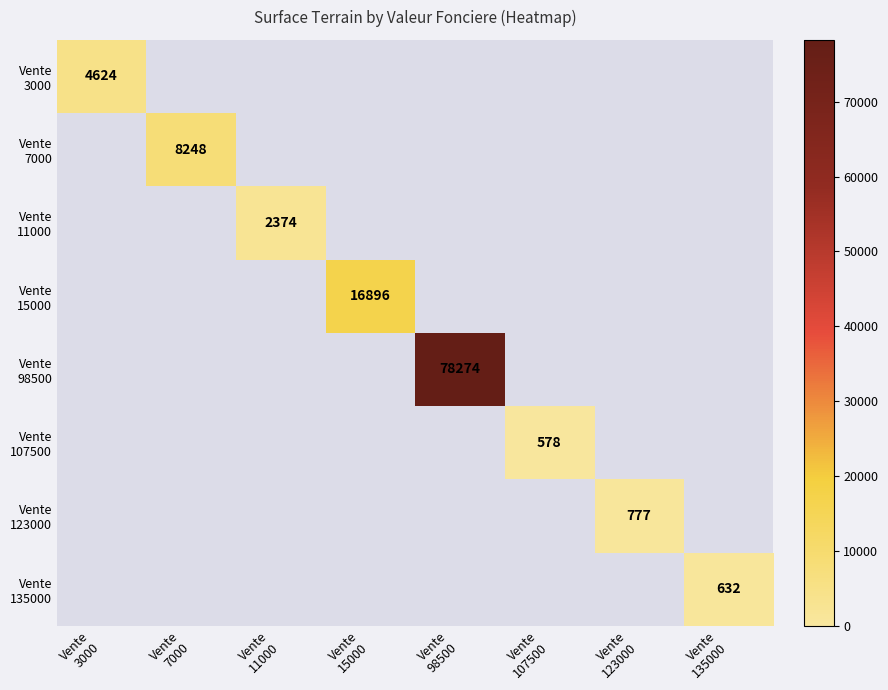

What is the highest value of the Vente 123000 series?

777